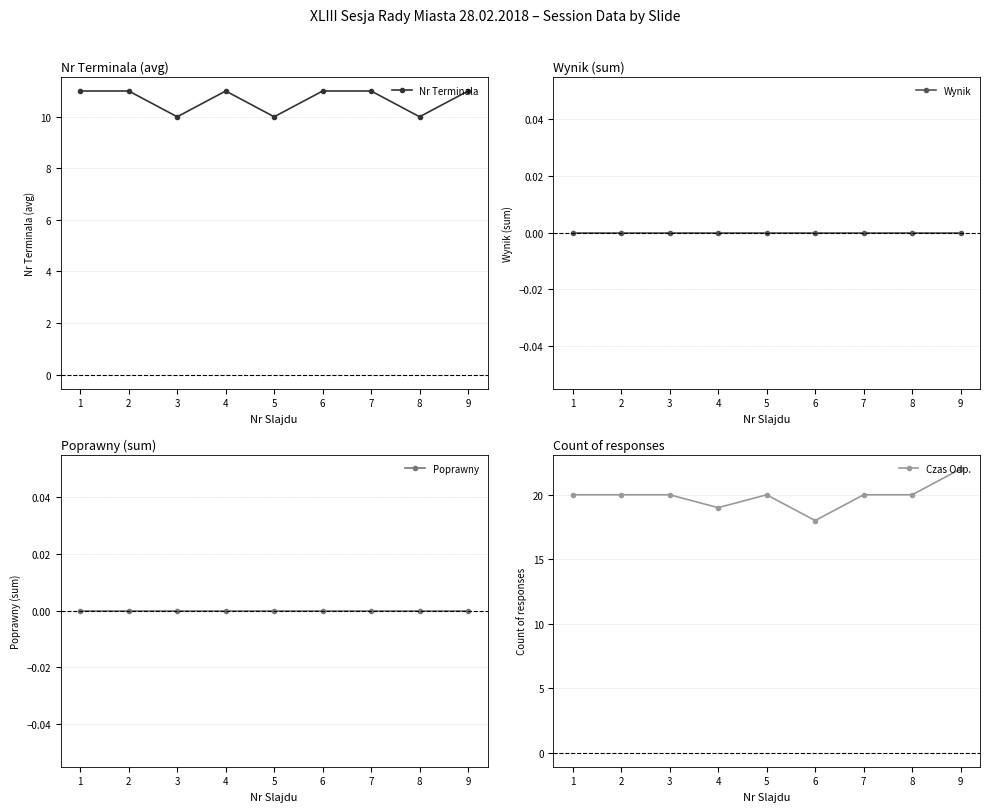

Reading left to right, what are all the values shown in this chart?

Nr Terminala: 11	11	10	11	10	11	11	10	11
Wynik: 0	0	0	0	0	0	0	0	0
Poprawny: 0	0	0	0	0	0	0	0	0
Czas Odp.: 20	20	20	19	20	18	20	20	22